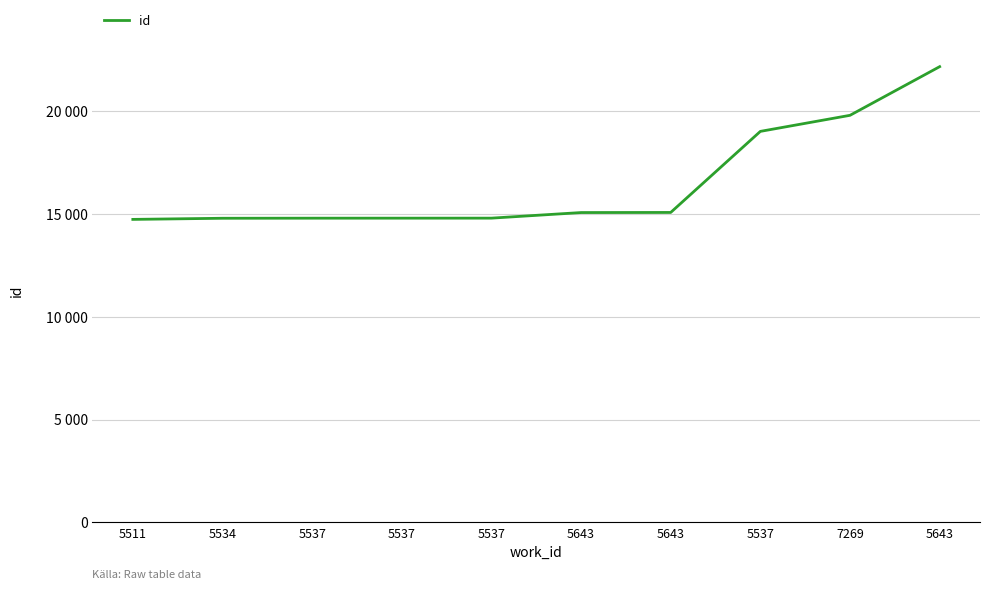

What is the change in value from 5643 to 5643?

+7101